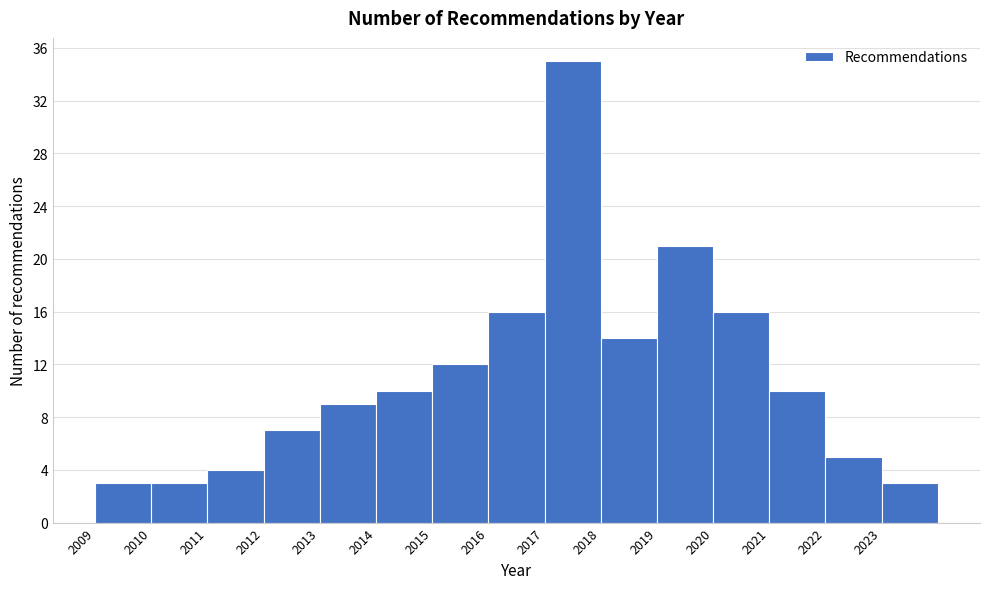

What is the height of the bar covering 2017 to 2018 on the x-axis? The values are not printed on the chart, so give them approximately, as read against the axis.

35